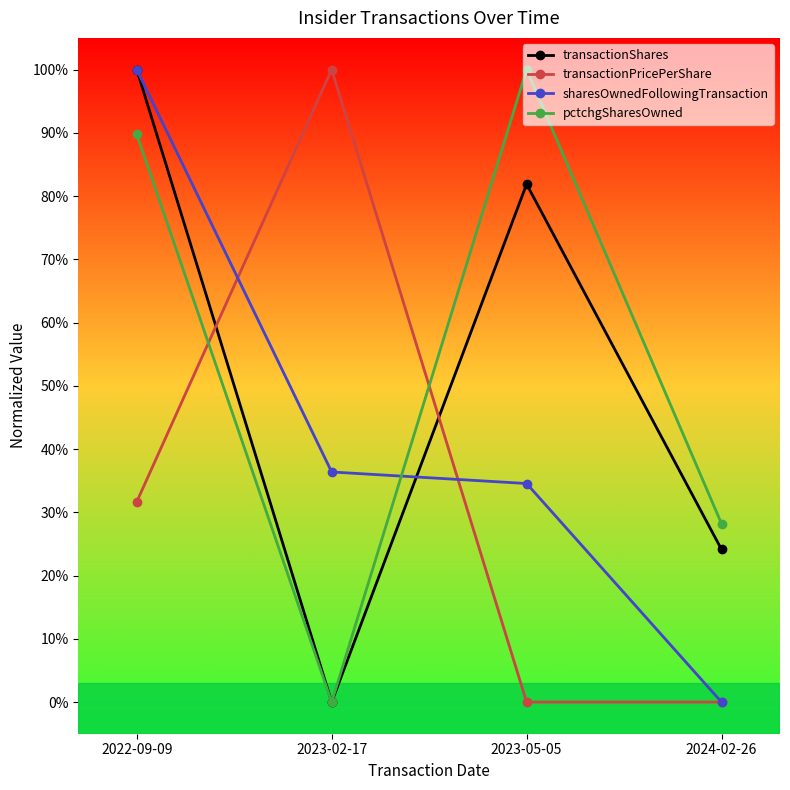

At which category does transactionPricePerShare reach its first local peak?

2023-02-17